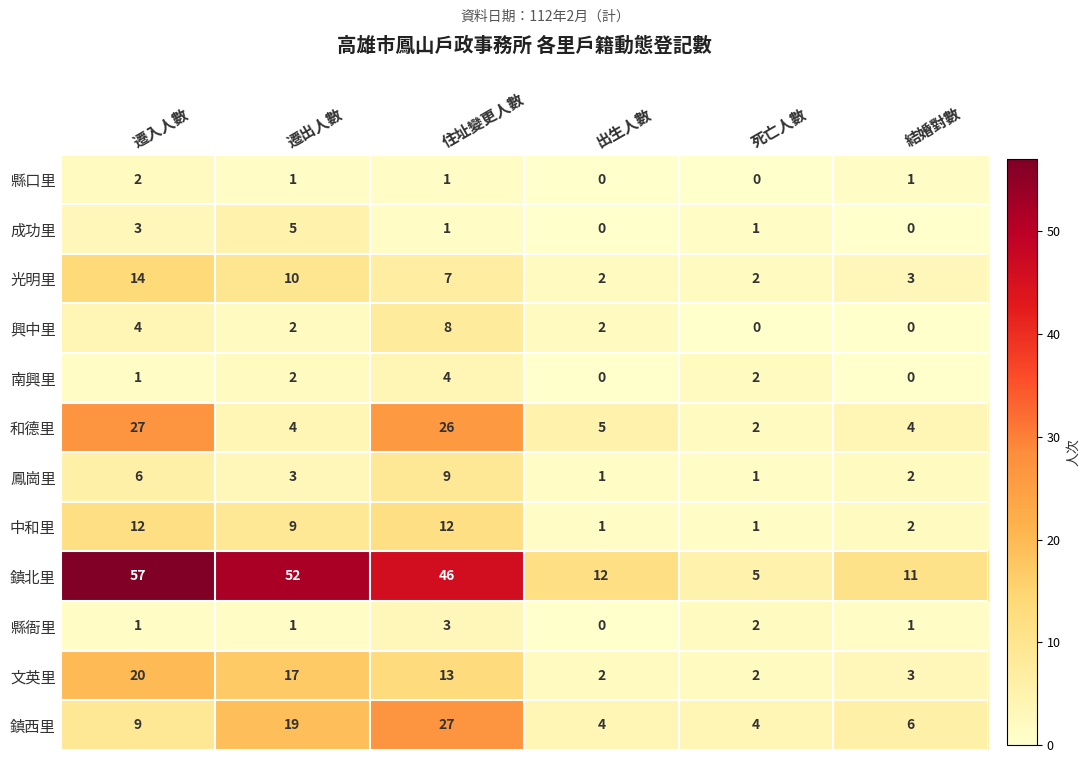

What is the sum of all 鎮北里 values?

183